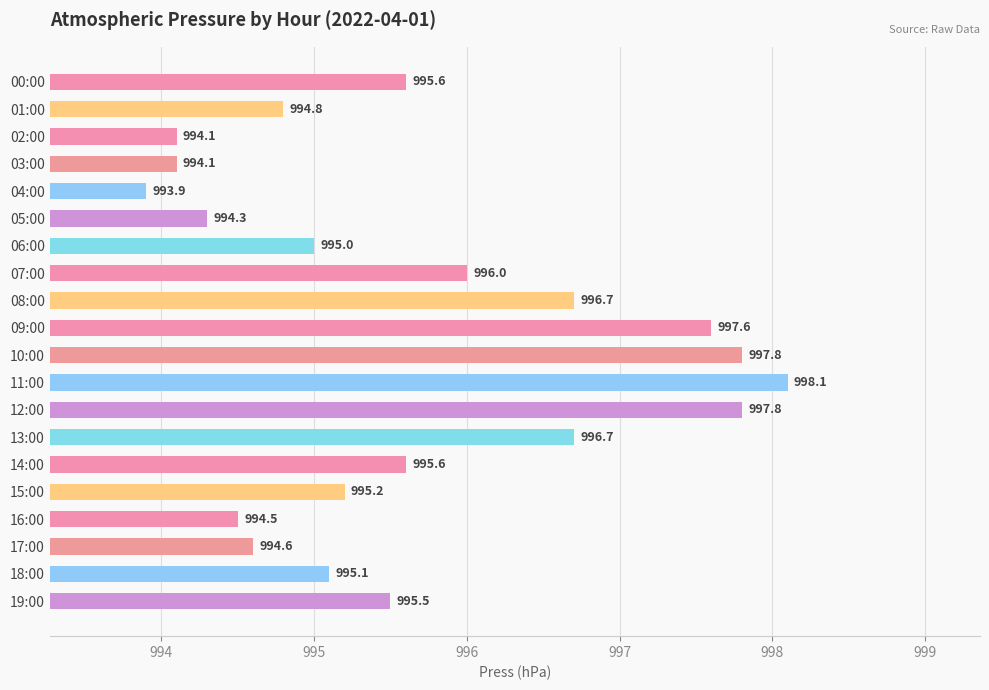

What is the difference between the maximum and minimum values?

4.2